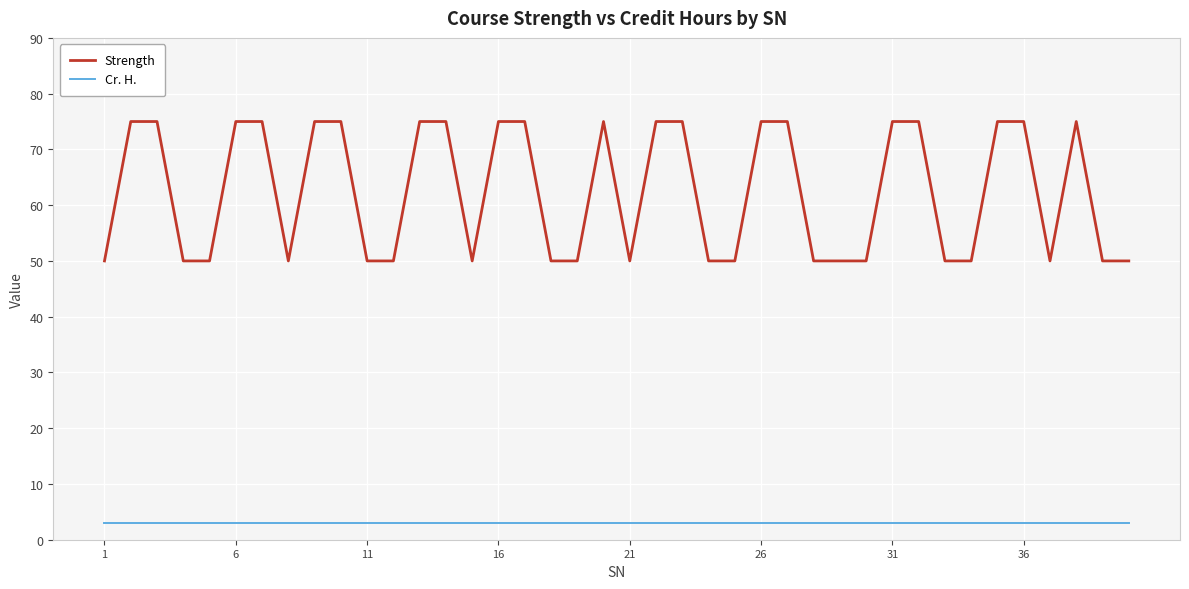

Rank the series by their average value, from lowest to highest.

Cr. H., Strength